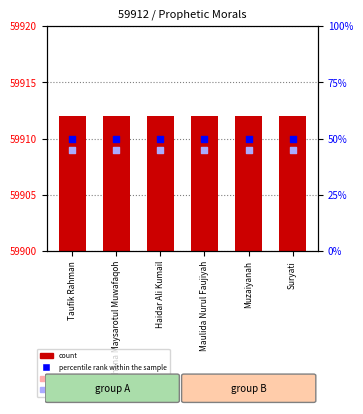

Is the value of value, Detection Call = ABSENT at Suryati greater than the value of count at Muzaiyanah?

No